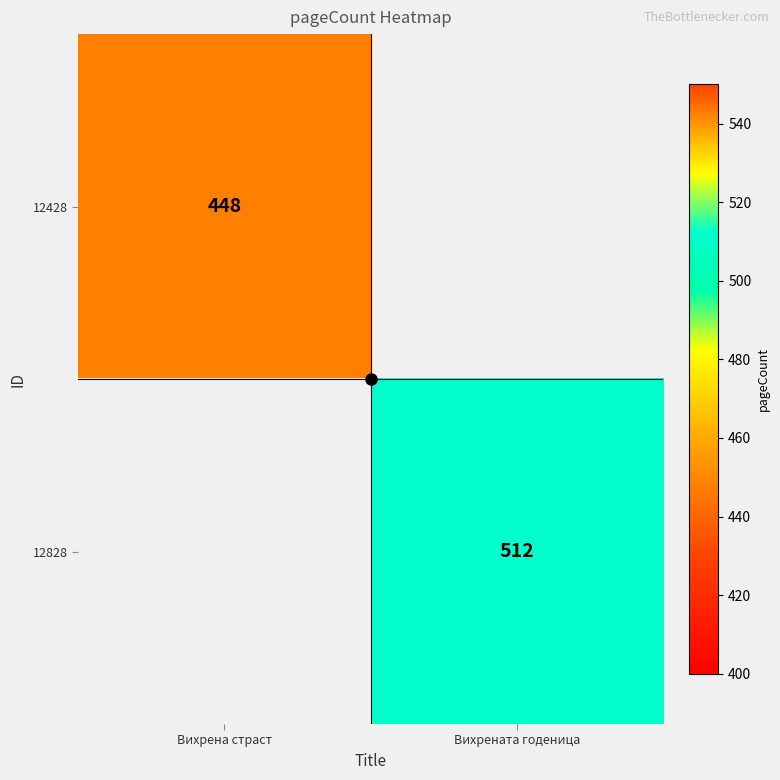

What is the maximum value for 12428?

448.0